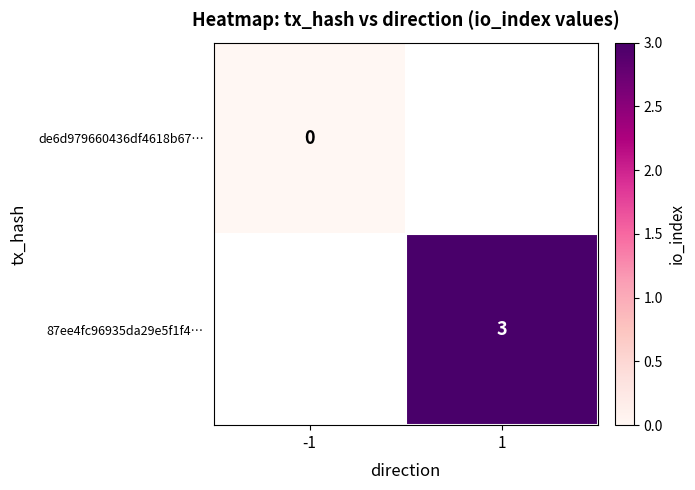

True or false: 87ee4fc96935da29e5f1f4… has a value of 4 at 1.

False